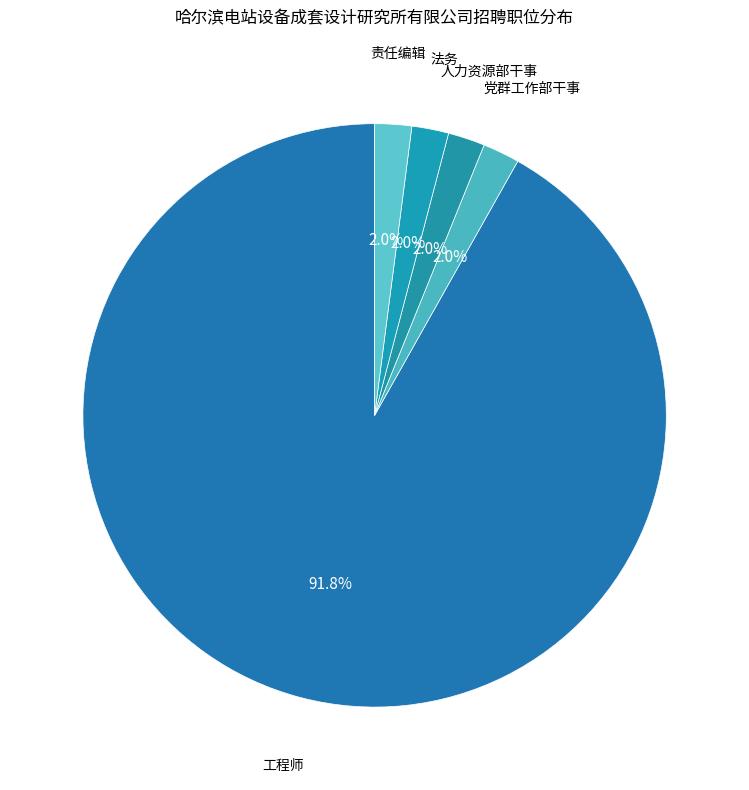

What percentage is the 党群工作部干事 slice, to the nearest percent?

2%